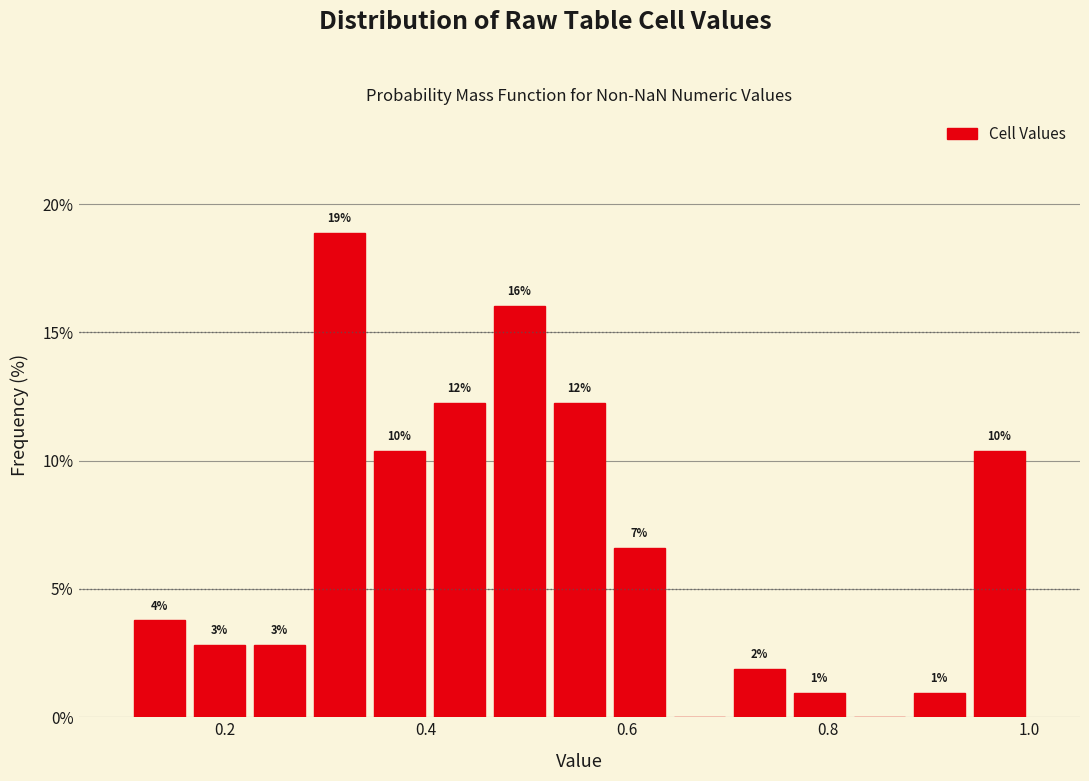

Read against the x-axis, roughly where is the centre of the tallest bar?

0.32